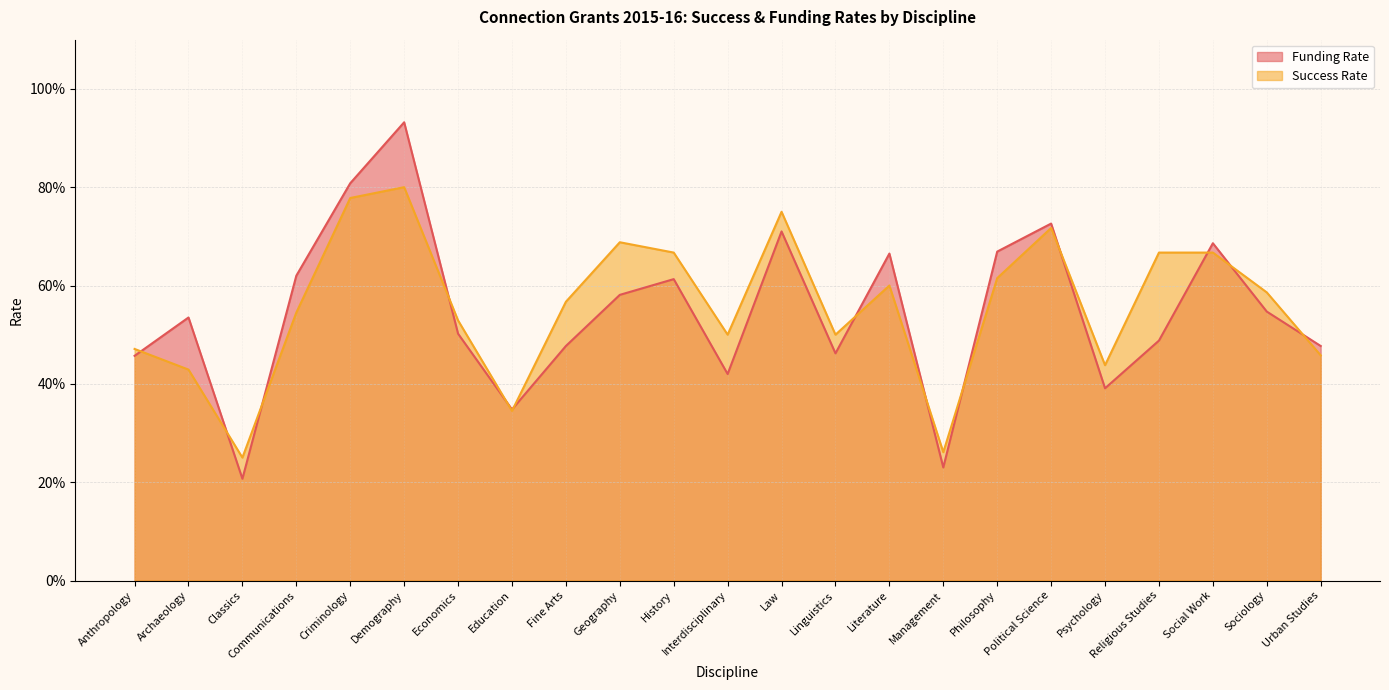

Reading left to right, extract all data points from this chart.

Funding Rate: 0.5	0.5	0.2	0.6	0.8	0.9	0.5	0.3	0.5	0.6	0.6	0.4	0.7	0.5	0.7	0.2	0.7	0.7	0.4	0.5	0.7	0.5	0.5
Success Rate: 0.5	0.4	0.2	0.5	0.8	0.8	0.5	0.3	0.6	0.7	0.7	0.5	0.8	0.5	0.6	0.3	0.6	0.7	0.4	0.7	0.7	0.6	0.5